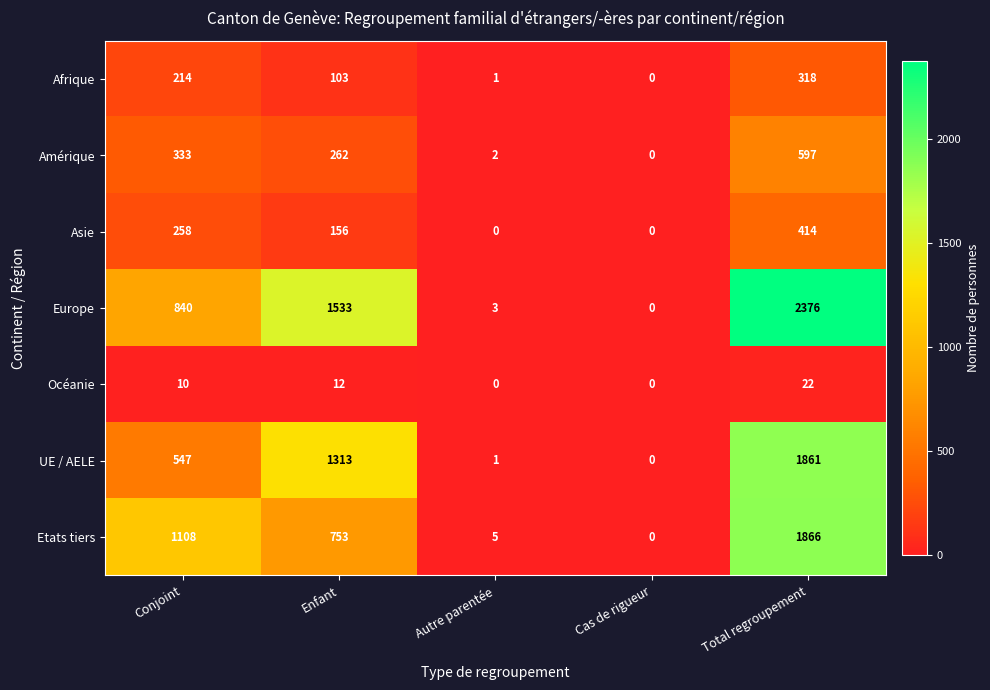

How many values in Océanie are above zero?

3